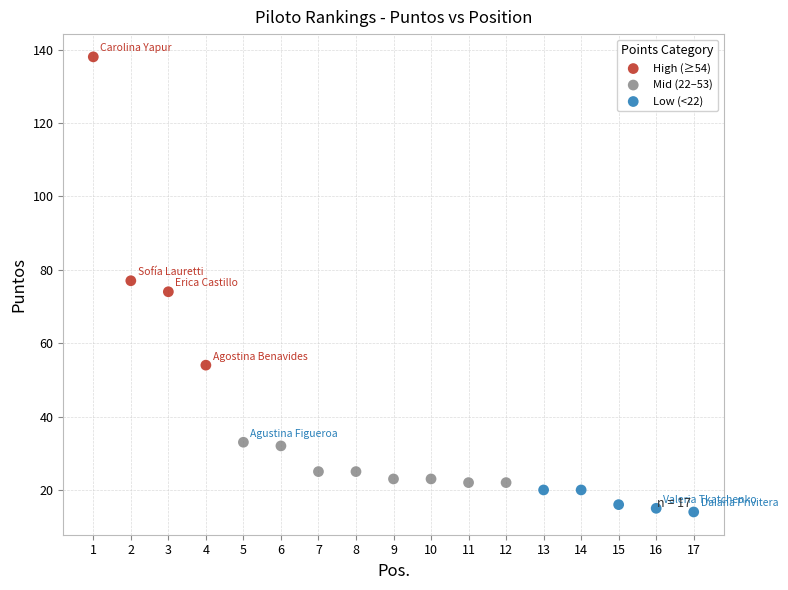

Which series contains the highest Y value?

High (≥54)